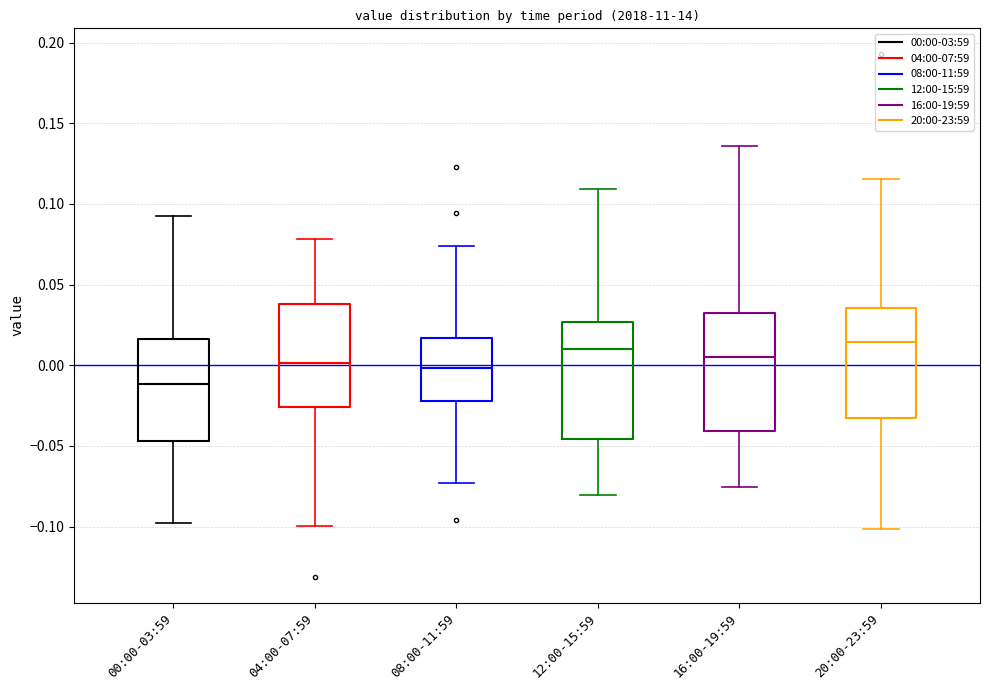

Reading left to right, transcribe this box plot: for each box, give where its median line is, the range the box spans, and where its two whiskers end, as read against the y-axis. The values are not printed on the chart, so give them approximately, as read against the axis.

00:00-03:59: median -0.010, box -0.045 to 0.015, whiskers -0.100 to 0.095
04:00-07:59: median 0.000, box -0.025 to 0.040, whiskers -0.100 to 0.080
08:00-11:59: median 0.000, box -0.020 to 0.015, whiskers -0.075 to 0.075
12:00-15:59: median 0.010, box -0.045 to 0.025, whiskers -0.080 to 0.110
16:00-19:59: median 0.005, box -0.040 to 0.030, whiskers -0.075 to 0.135
20:00-23:59: median 0.015, box -0.035 to 0.035, whiskers -0.100 to 0.115